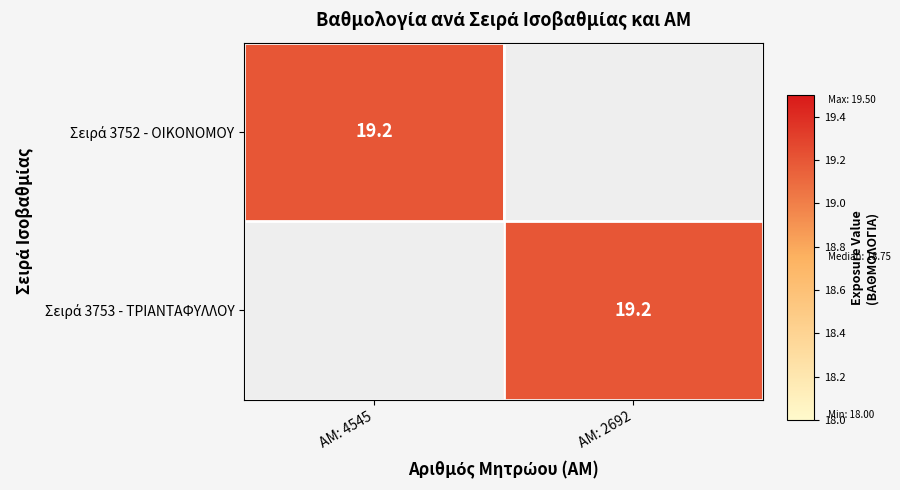

The value of Σειρά 3753 - ΤΡΙΑΝΤΑΦΥΛΛΟΥ at ΑΜ: 2692 is 19.2. True or false?

True